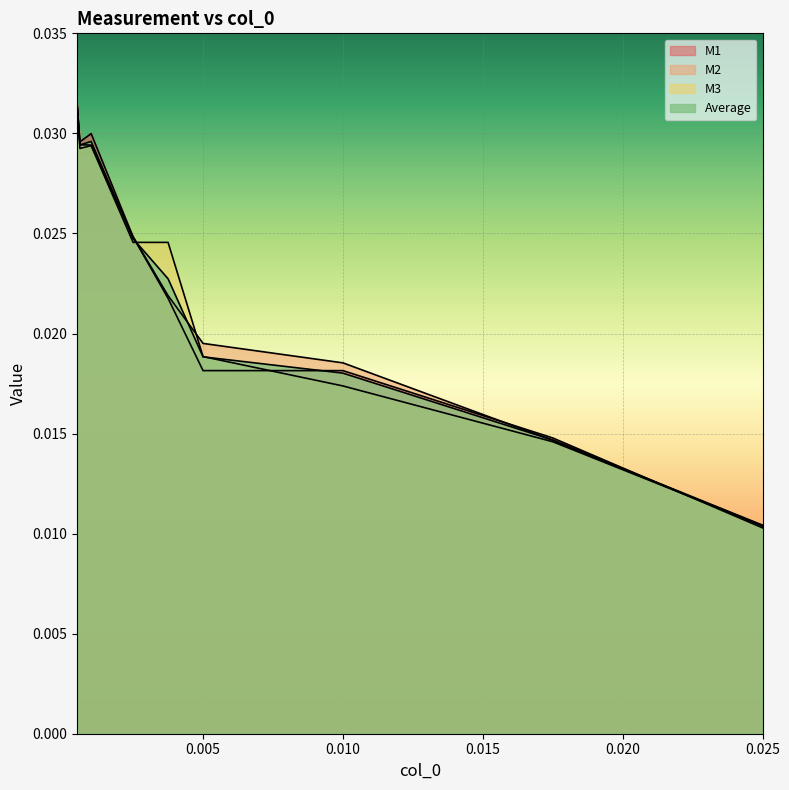

How many lines are shown in the chart?

4